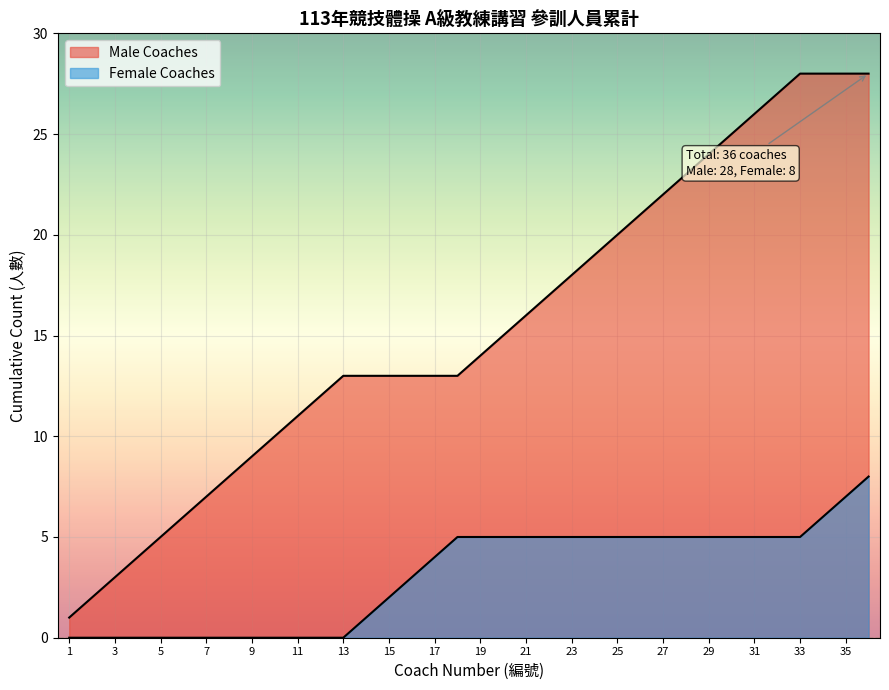

Between 16 and 11, which is larger?

16